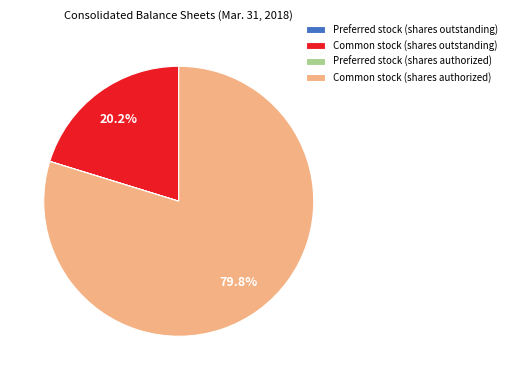

Which slice is the largest?

Common stock (shares authorized)